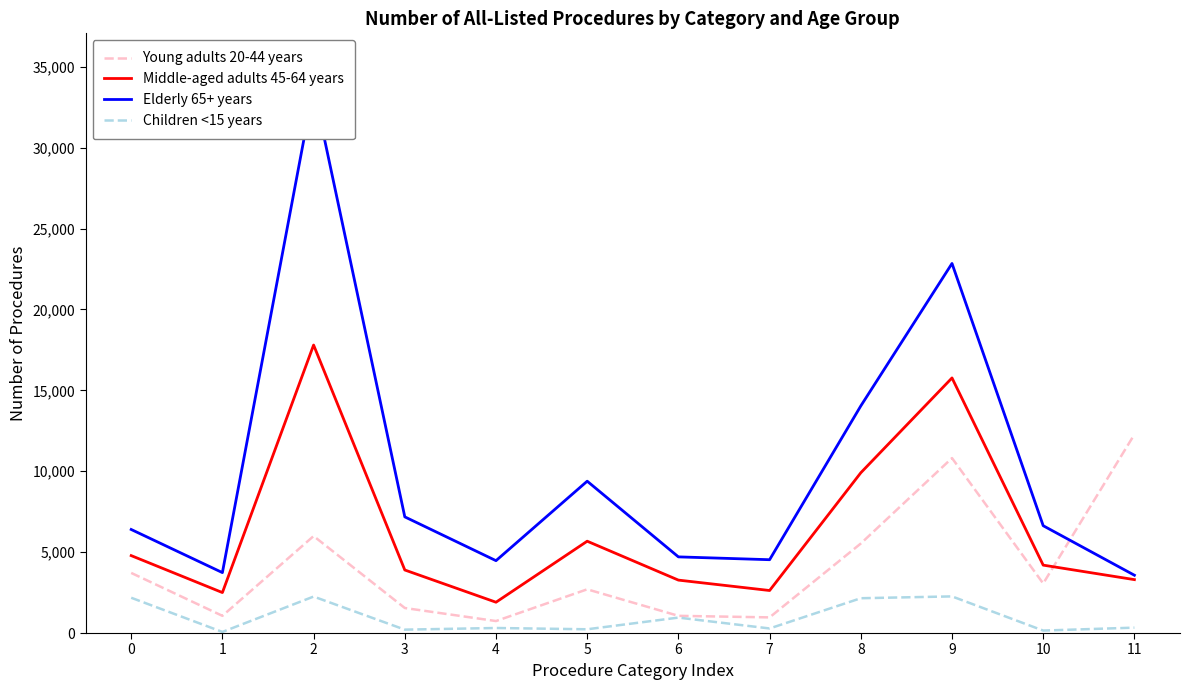

Rank the categories by Young adults 20-44 years value from lowest to highest.

4, 7, 1, 6, 3, 5, 10, 0, 8, 2, 9, 11